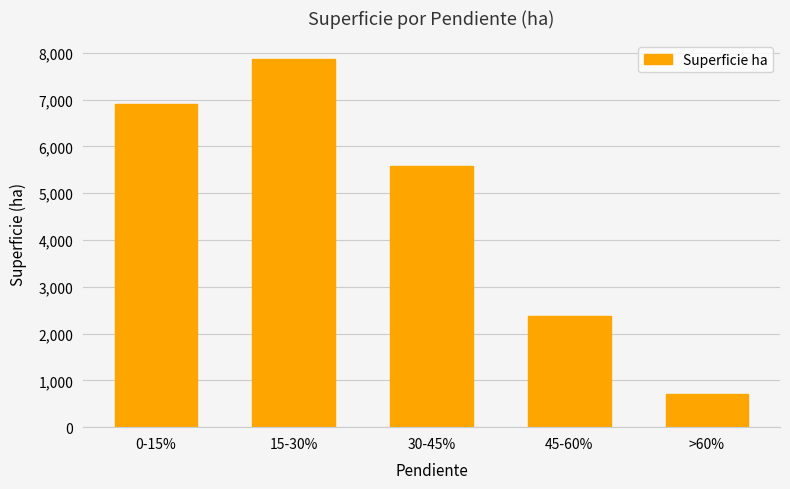

Which has a higher value, 30-45% or 15-30%?

15-30%